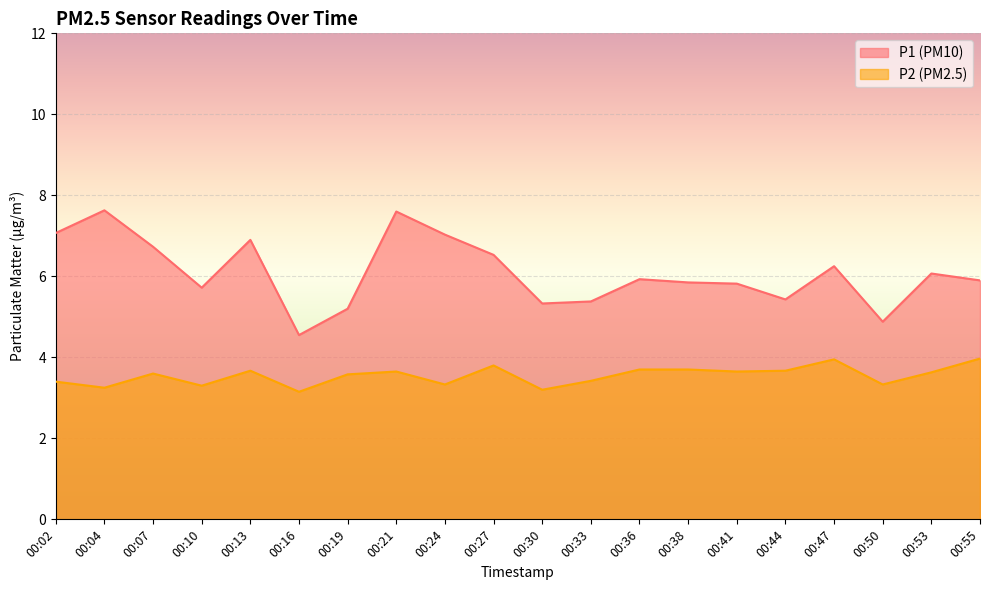

Reading right to left, extract all data points from this chart.

P1: 00:55=5.9	00:53=6.1	00:50=4.9	00:47=6.2	00:44=5.4	00:41=5.8	00:38=5.8	00:36=5.9	00:33=5.4	00:30=5.3	00:27=6.5	00:24=7.0	00:21=7.6	00:19=5.2	00:16=4.5	00:13=6.9	00:10=5.7	00:07=6.7	00:04=7.6	00:02=7.1
P2: 00:55=4.0	00:53=3.6	00:50=3.3	00:47=4.0	00:44=3.7	00:41=3.6	00:38=3.7	00:36=3.7	00:33=3.4	00:30=3.2	00:27=3.8	00:24=3.3	00:21=3.6	00:19=3.6	00:16=3.1	00:13=3.7	00:10=3.3	00:07=3.6	00:04=3.2	00:02=3.4